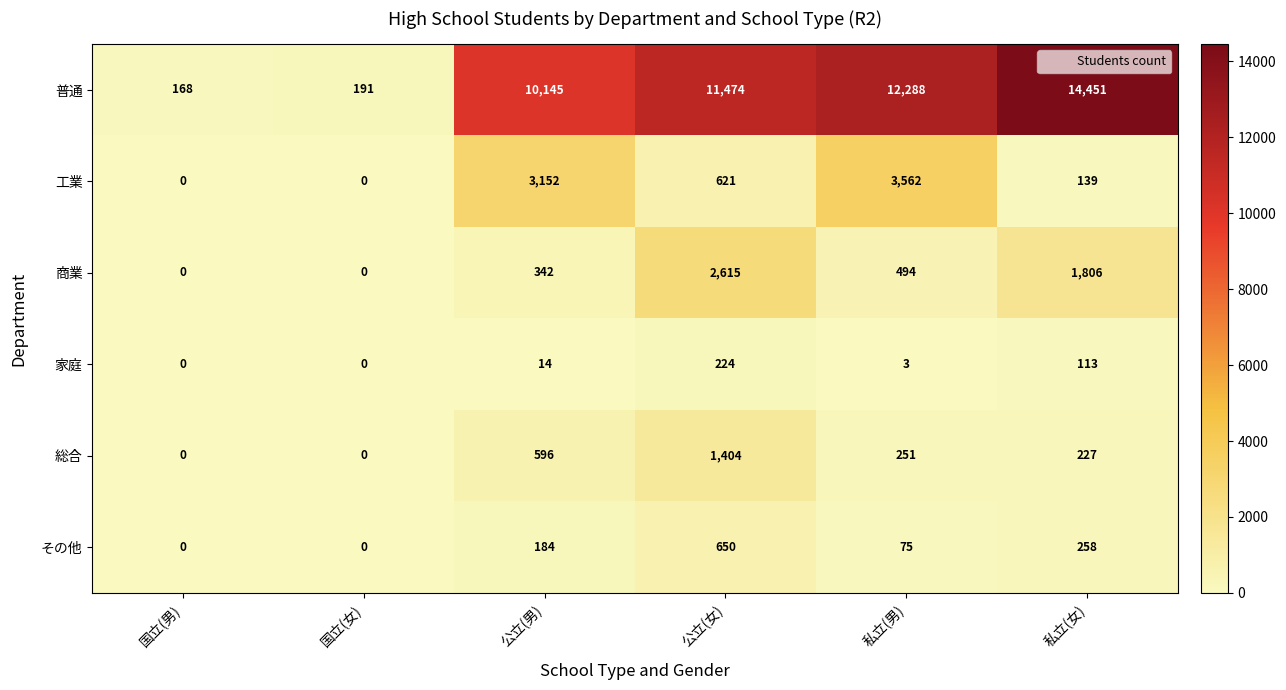

What is the difference between the 商業 values at 公立(女) and 国立(女)?

2615